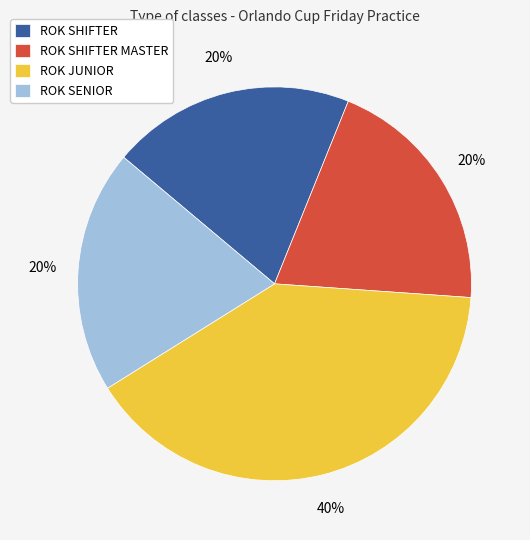

Which category has the biggest portion of the pie?

ROK JUNIOR